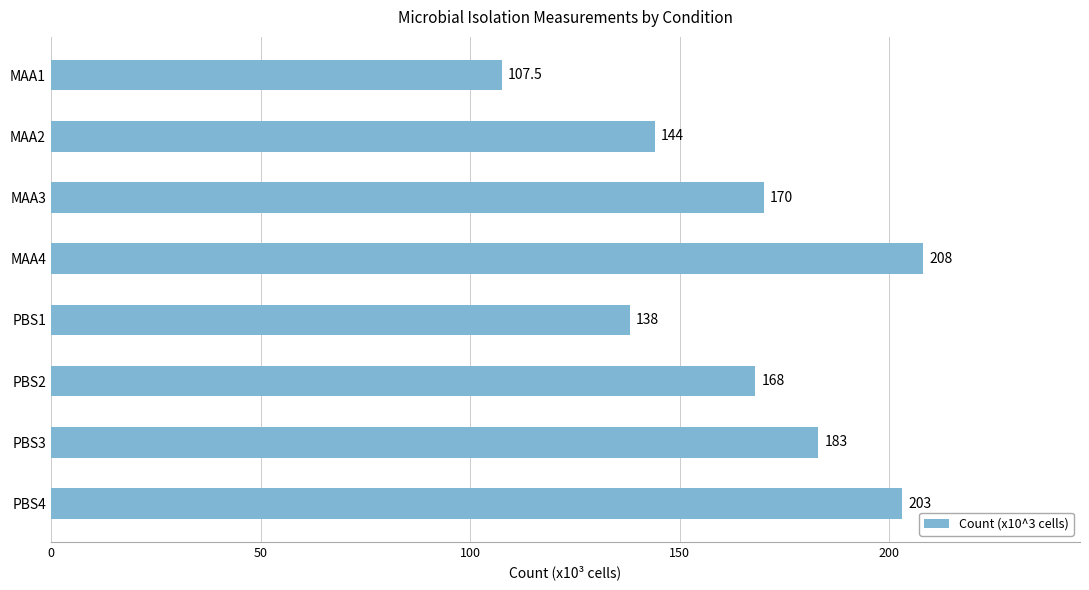

How many series are shown in this chart?

1